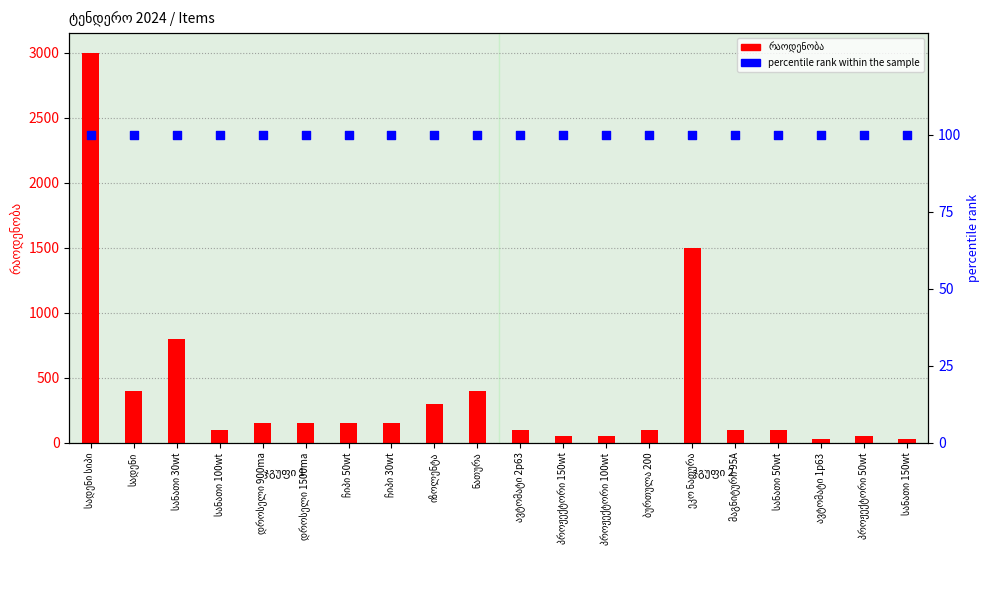

Which series has the largest Y range (max minus min)?

რაოდენობა